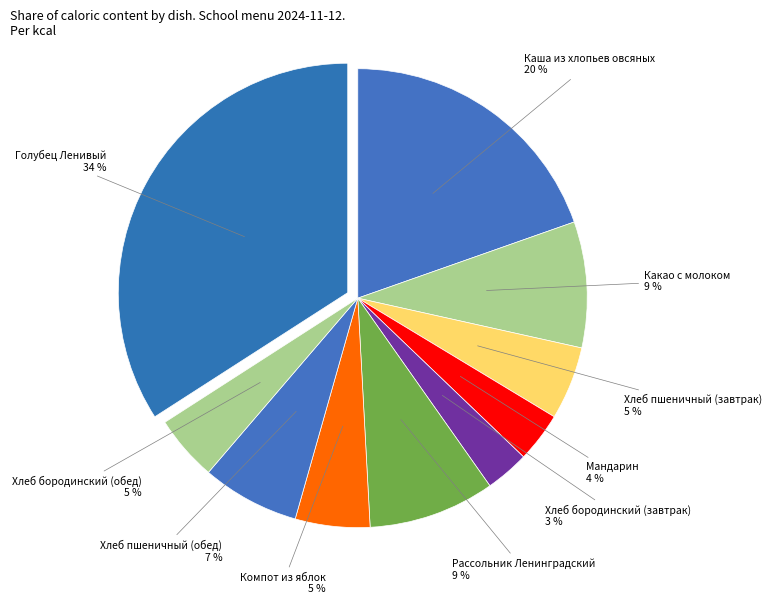

Do Голубец Ленивый and Хлеб пшеничный (завтрак) together represent more than half of the pie?

No